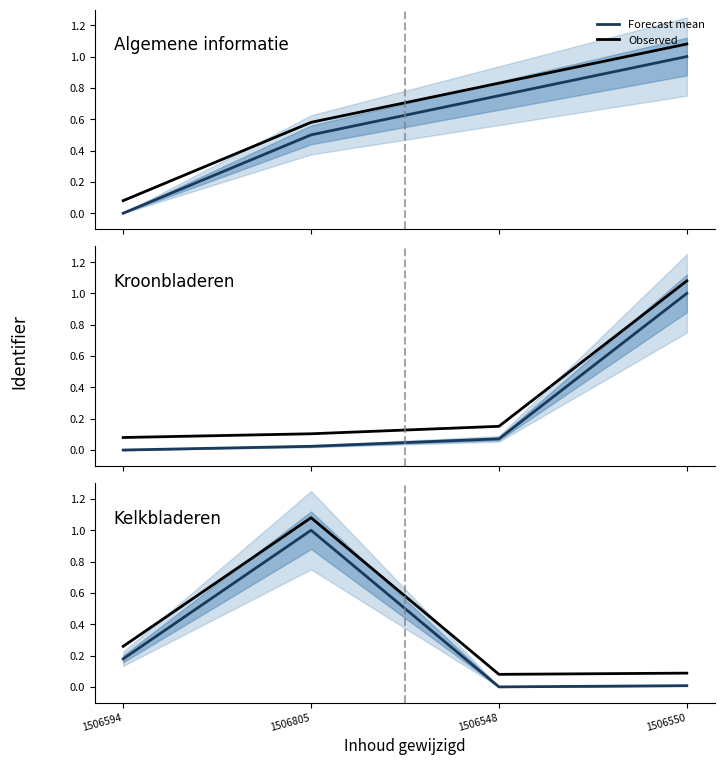

How many categories are shown in the chart?

4